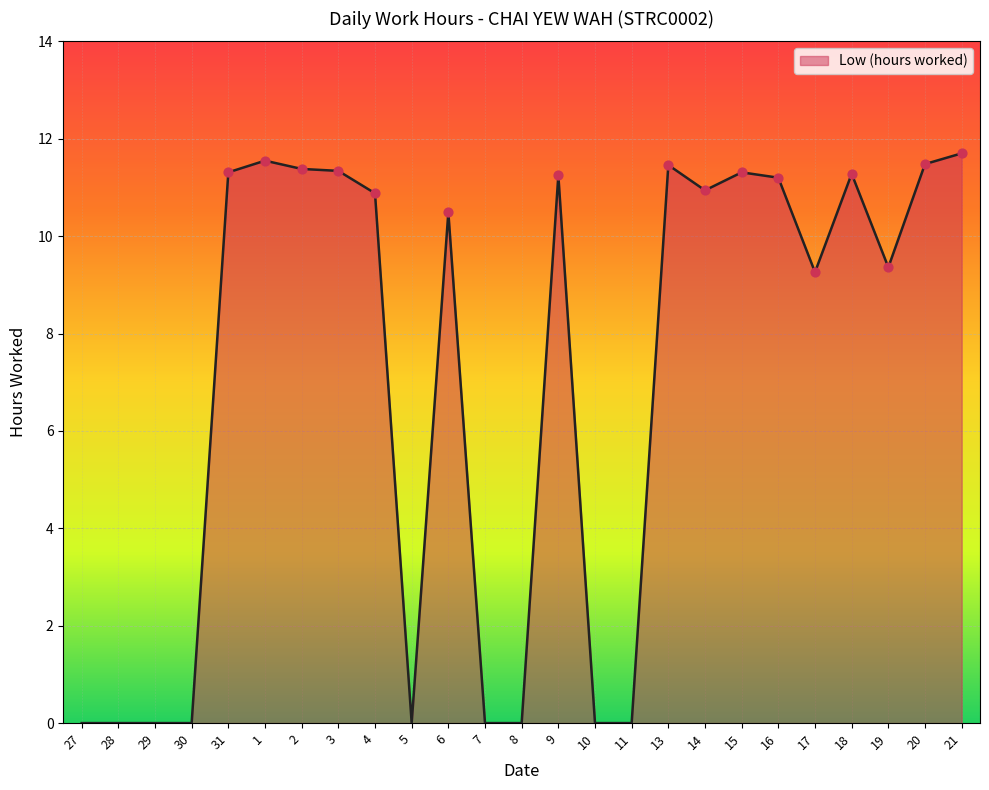

What is the change in value from 3 to 7?

-11.3